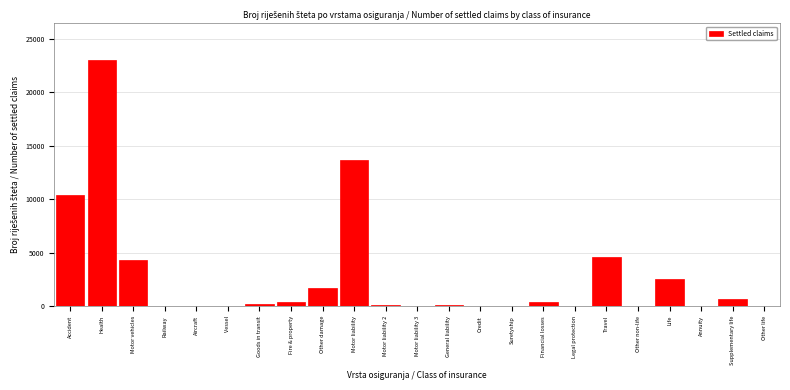

Which label corresponds to the largest value in the chart?

Health